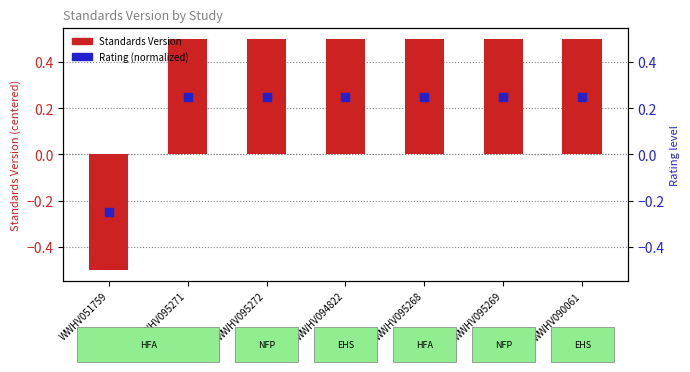

At how many categories does at least one series exceed 0?

6